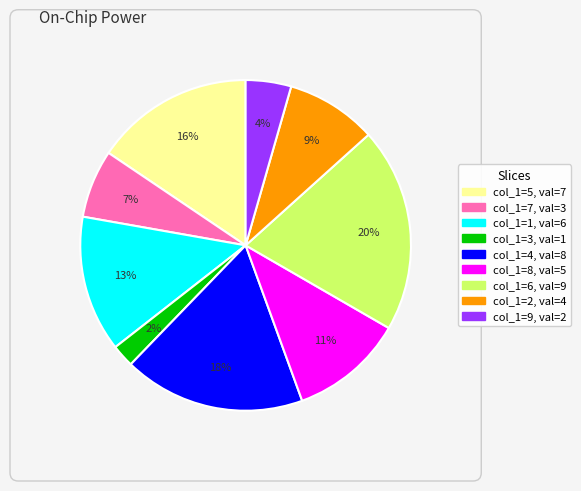

Does any single category account for the majority?

No